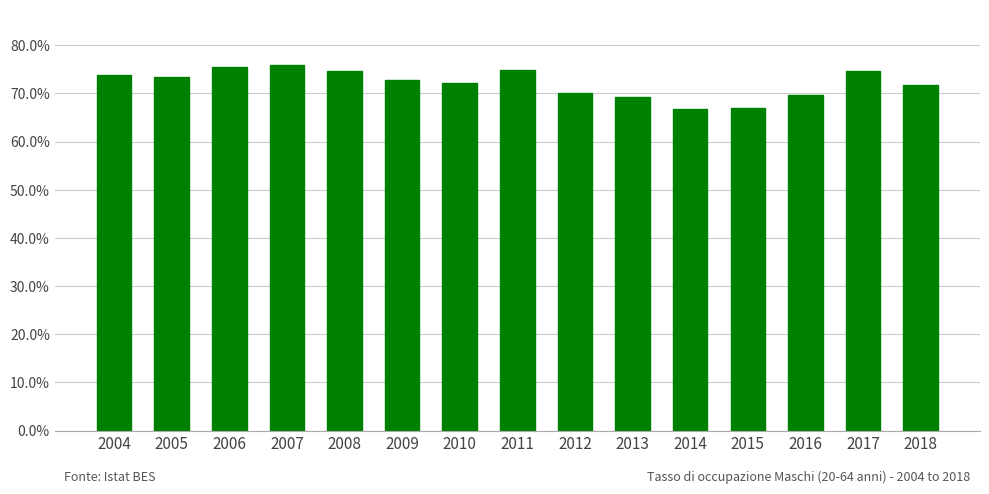

What is the value of the 2nd bar from the left?

73.5